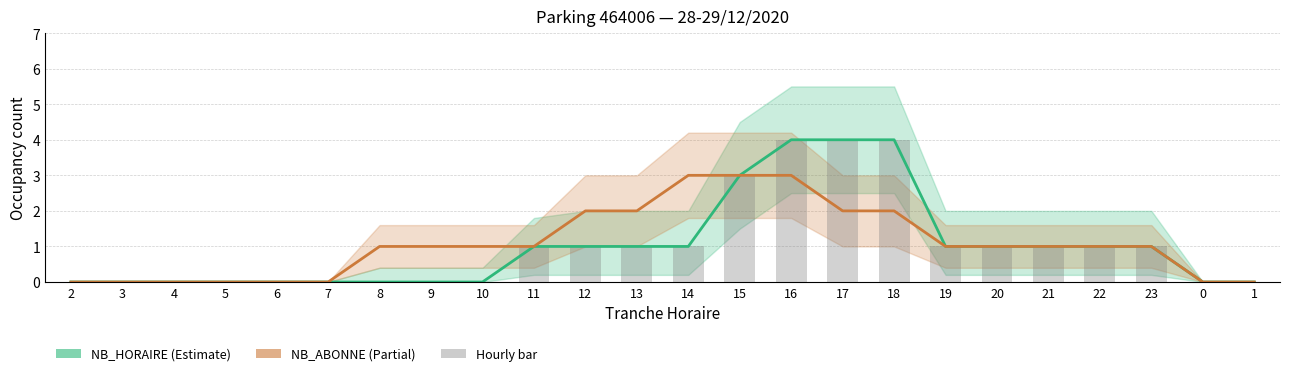

How many series are shown in this chart?

3